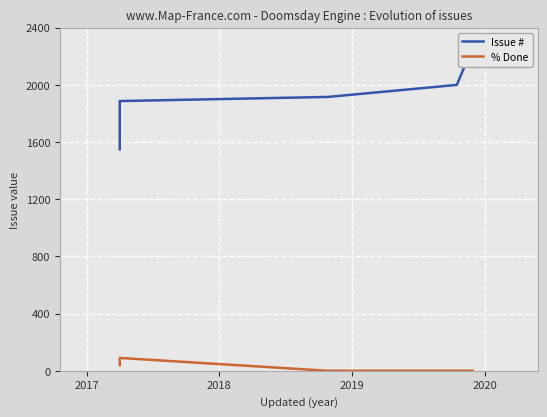

Reading right to left, what are all the values shown in this chart?

Issue #: 2265	1999	1915	1886	1548
% Done: 0	0	0	90	40